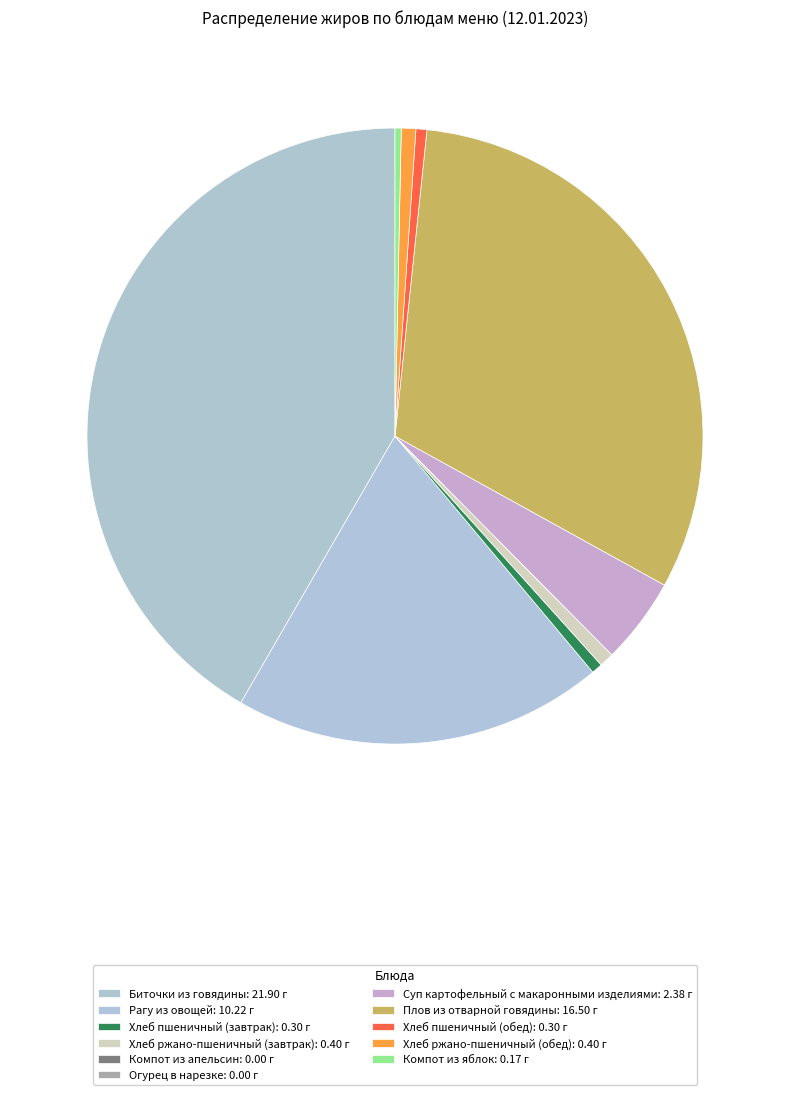

How many slices are in this pie chart?

11